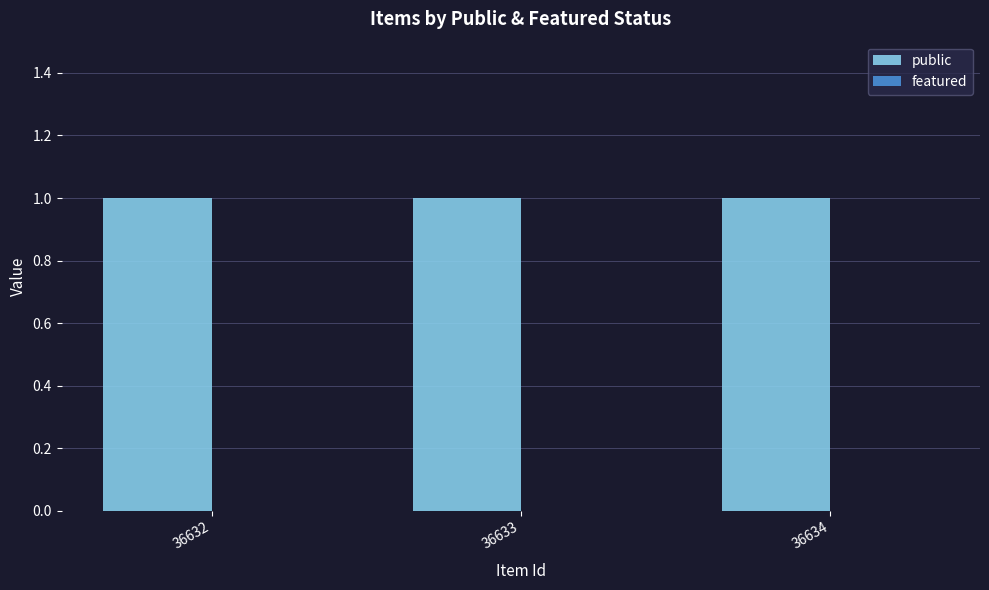

Reading left to right, transcribe all the data shown in this chart.

public: 36632=1	36633=1	36634=1
featured: 36632=0	36633=0	36634=0